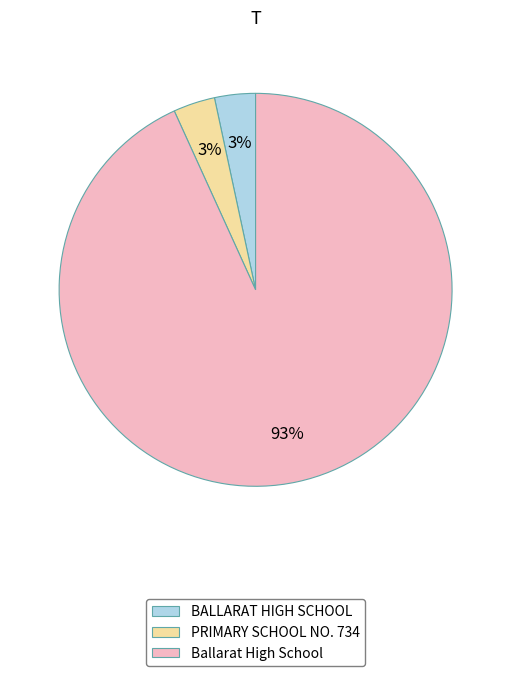

Count the number of slices in the pie.

3